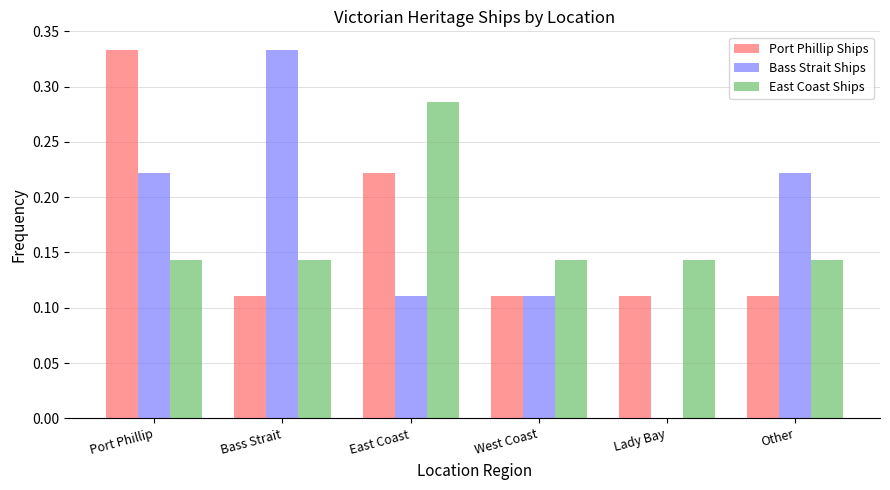

What is the sum of the Bass Strait Ships values at West Coast and Bass Strait?

0.4